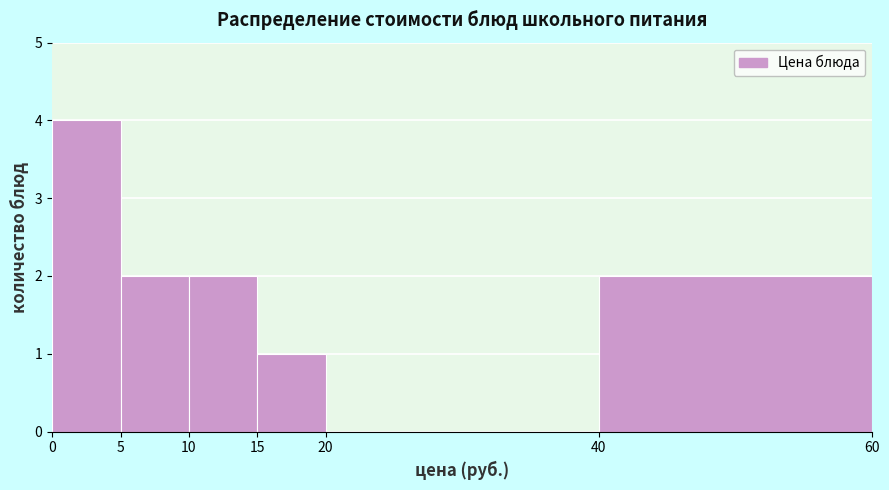

Reading left to right, list every bar in this chart as the range it spans on the x-axis followed by its height. The values are not printed on the chart, so give them approximately, as read against the axis.

0 to 5: 4
5 to 10: 2
10 to 15: 2
15 to 20: 1
20 to 40: 0
40 to 60: 2